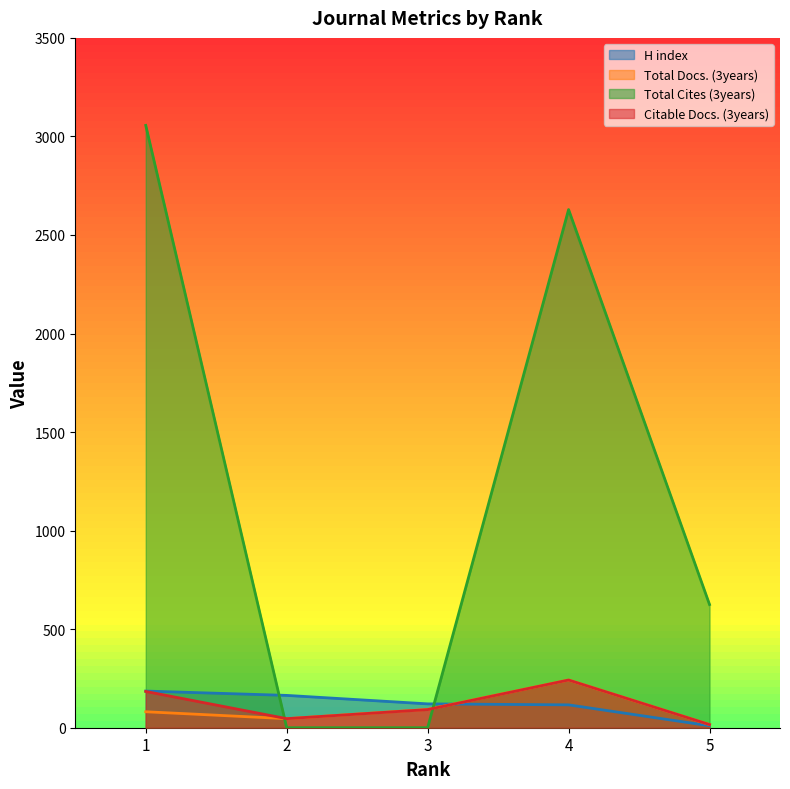

At which category is the sum across all series the highest?

1